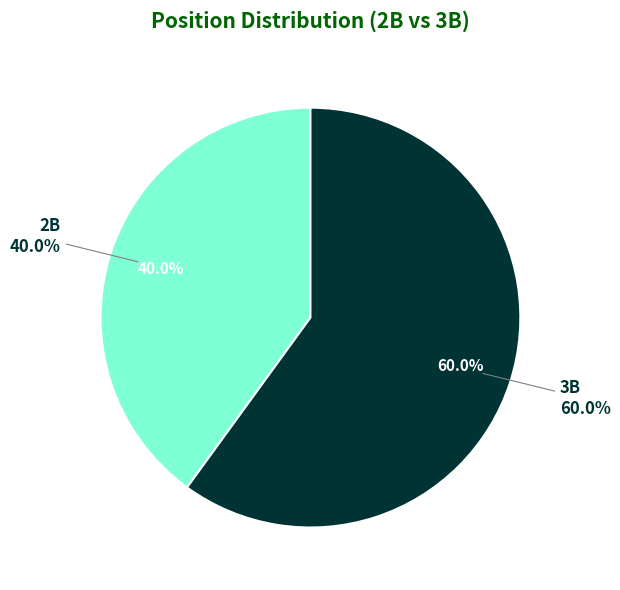

Count the number of slices in the pie.

2